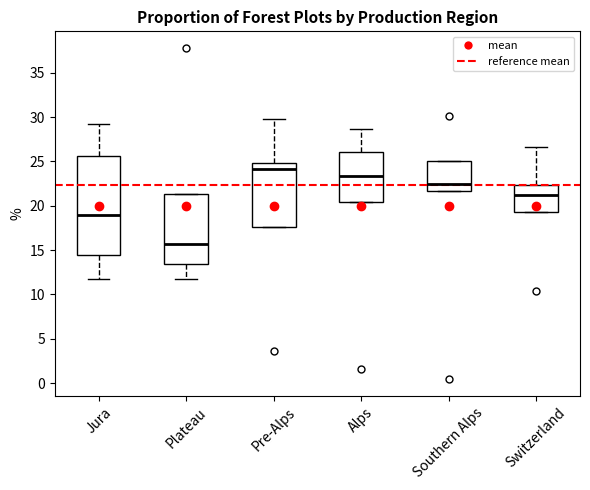

Which box is the tallest, from its lower edge to its upper edge?

Jura